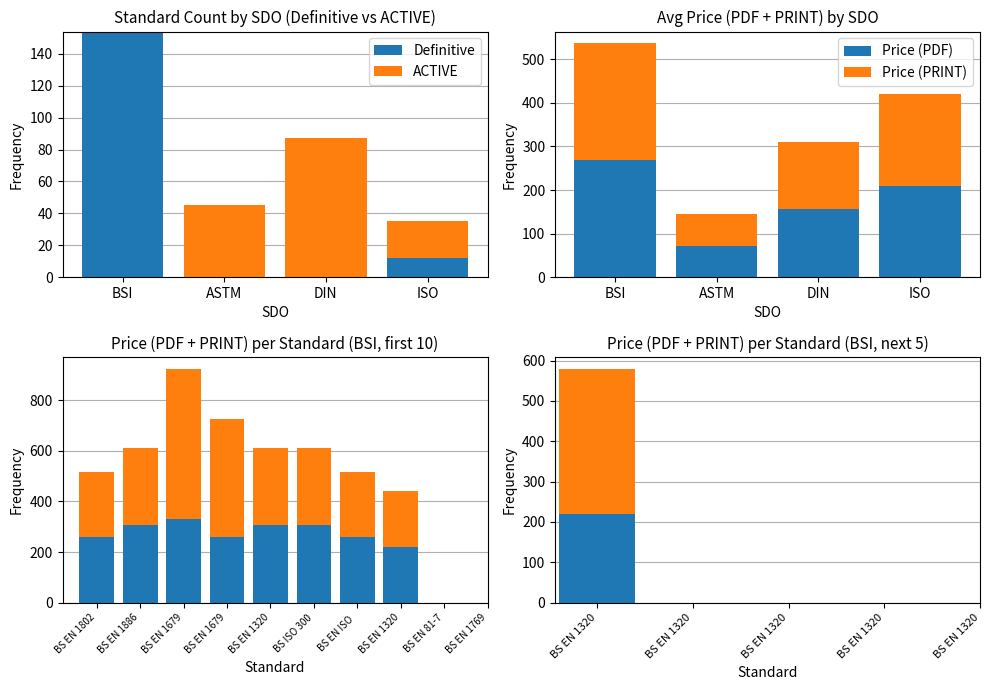

The Price (PRINT) series shows 286 at BS EN 17692. True or false?

False